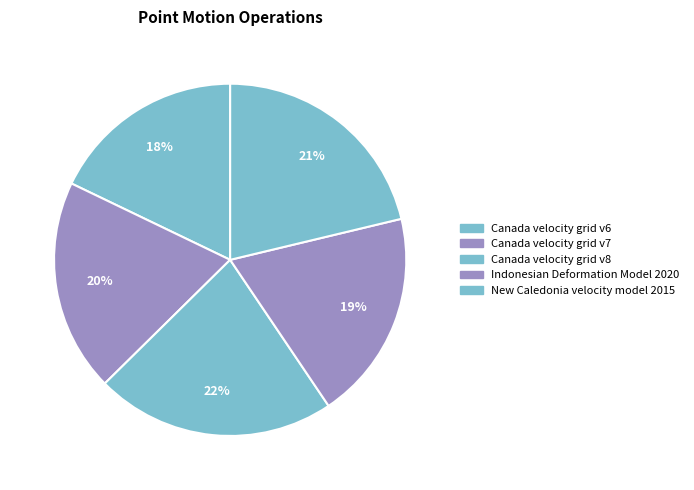

To the nearest percent, what is the average slice percentage?

20%